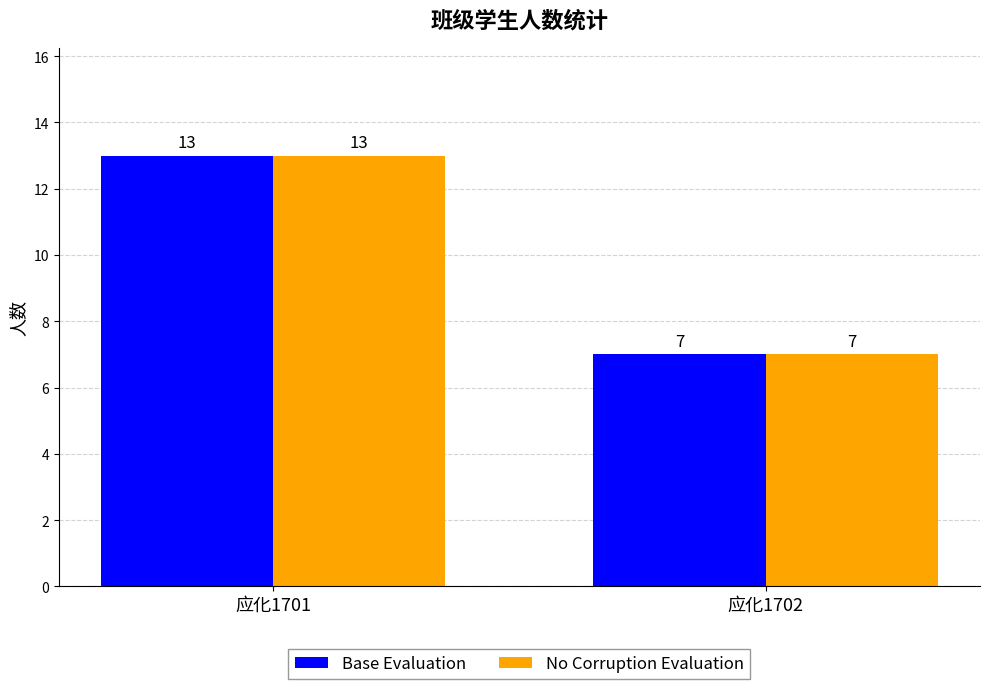

What is the approximate value of Base Evaluation at 应化1702?

7